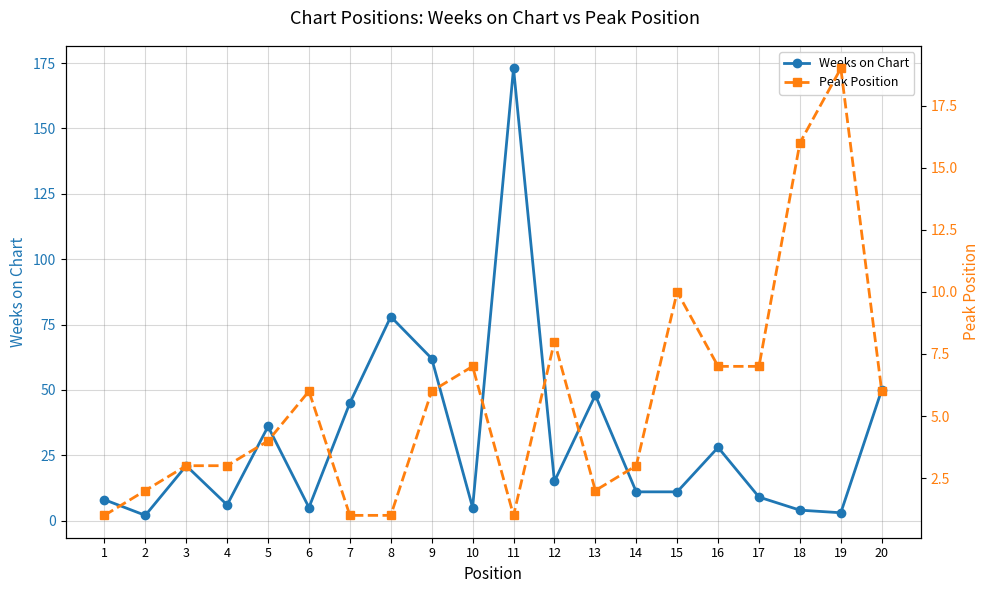

True or false: Weeks on Chart and Peak Position cross at least once.

True